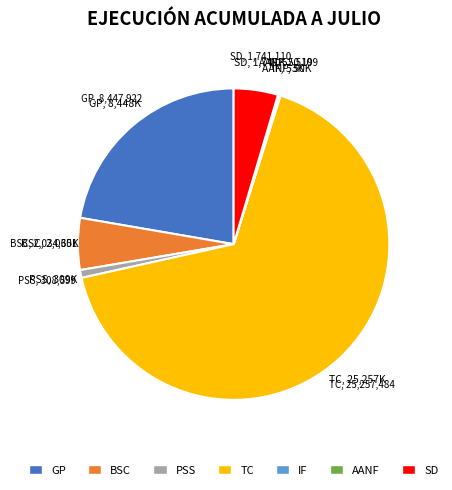

Which category has the biggest portion of the pie?

TC